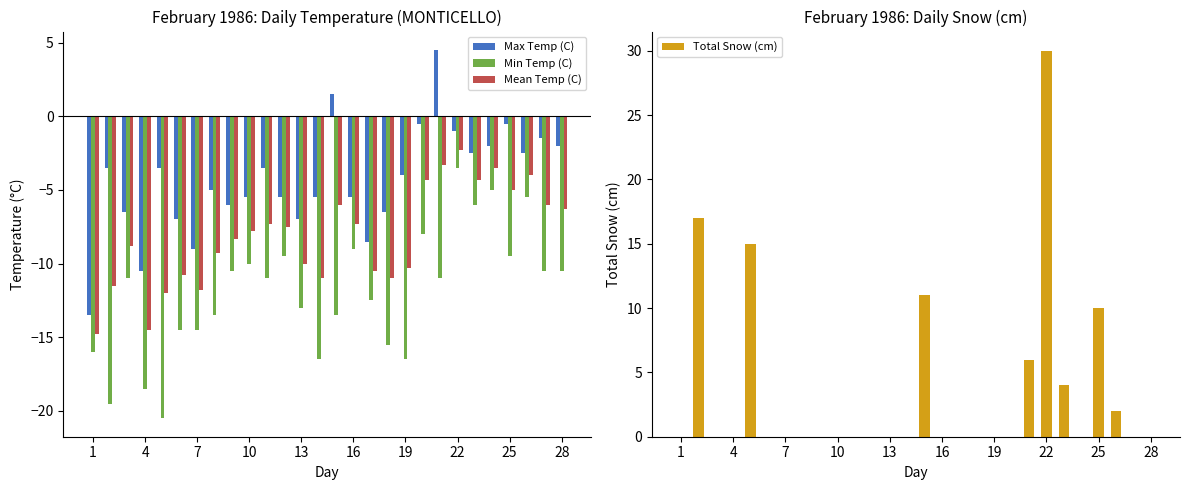

True or false: Max Temp (C) has a value of -0.2 at 19.

False